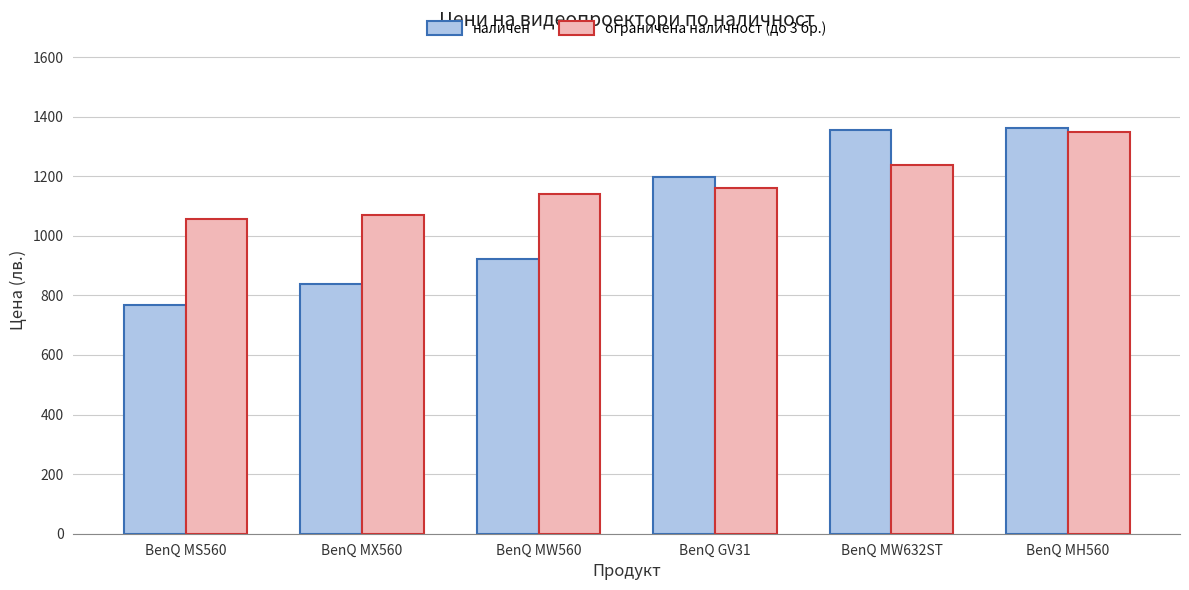

What is the value of the ограничена наличност (до 3 бр.) bar at the 6th from the left?

1349.0